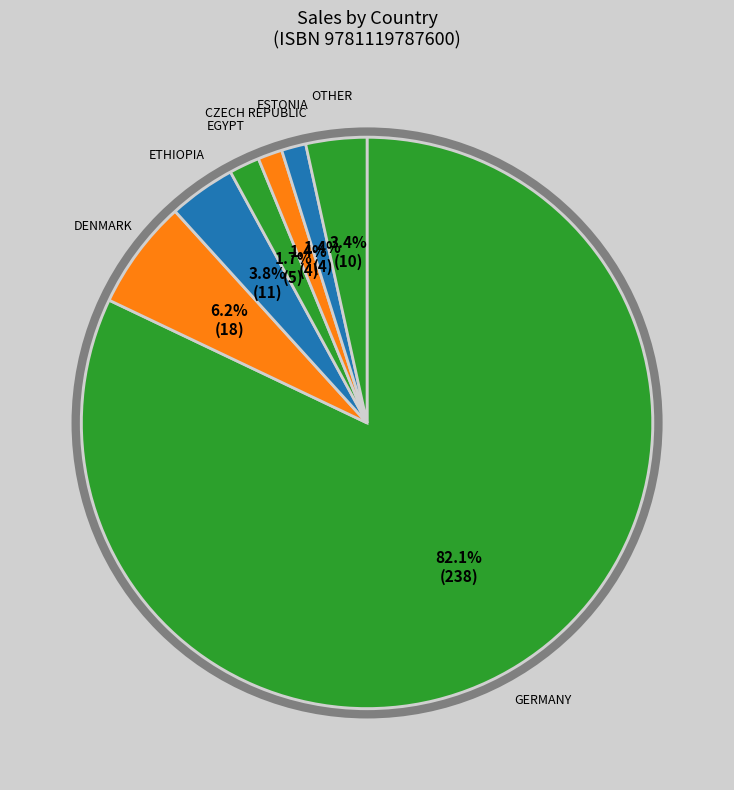

To the nearest percent, what is the difference between the largest and smallest slice percentages?

81%